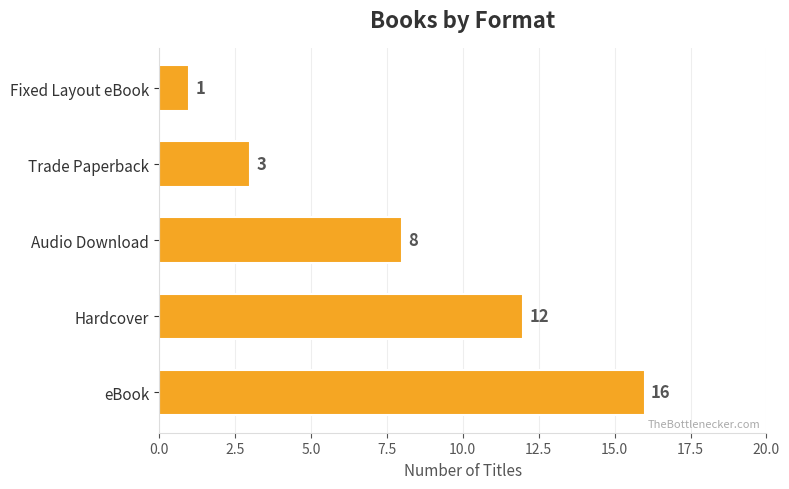

Which category has the lowest value across all series?

Fixed Layout eBook